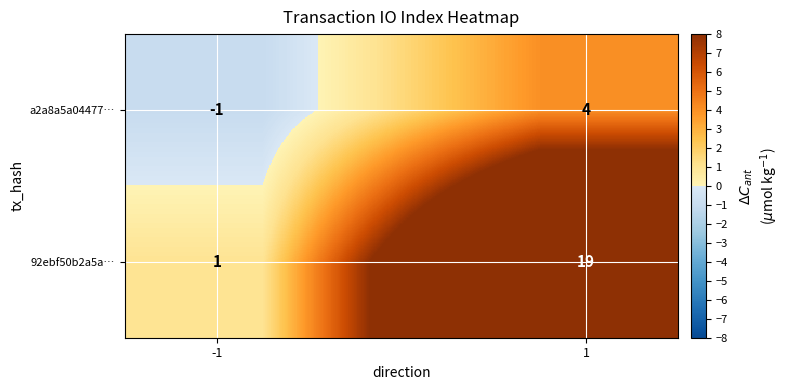

What is the difference between the maximum and minimum values in the a2a8a5a04477… series?

5